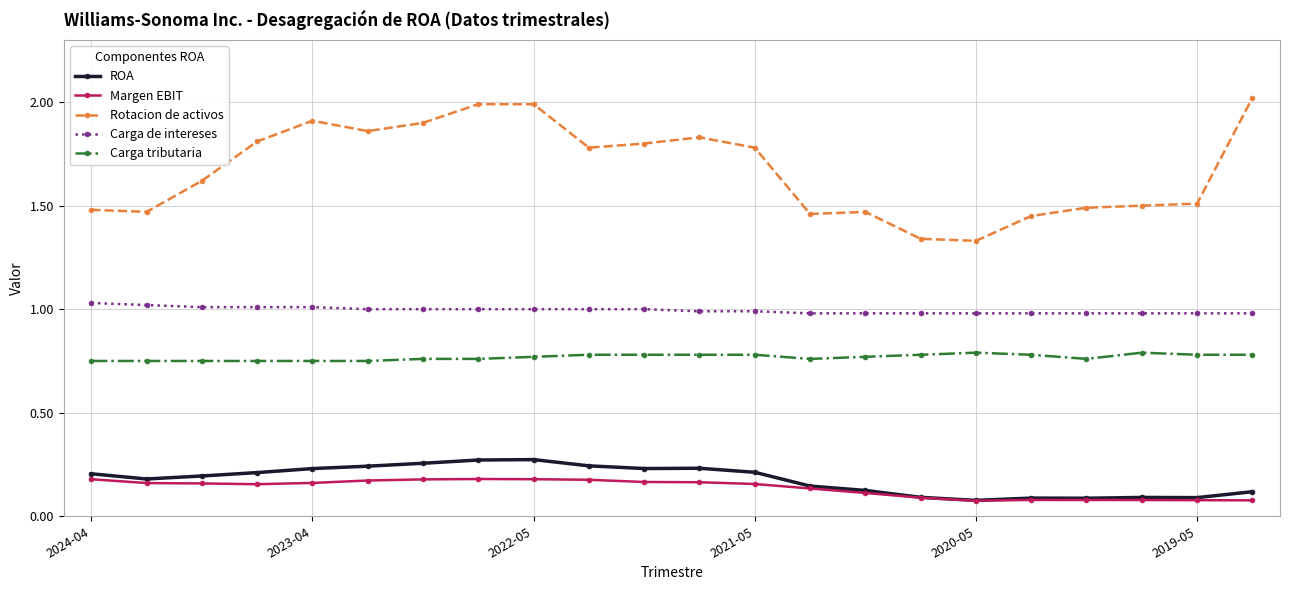

Which series has the largest total across all categories?

Rotacion de activos